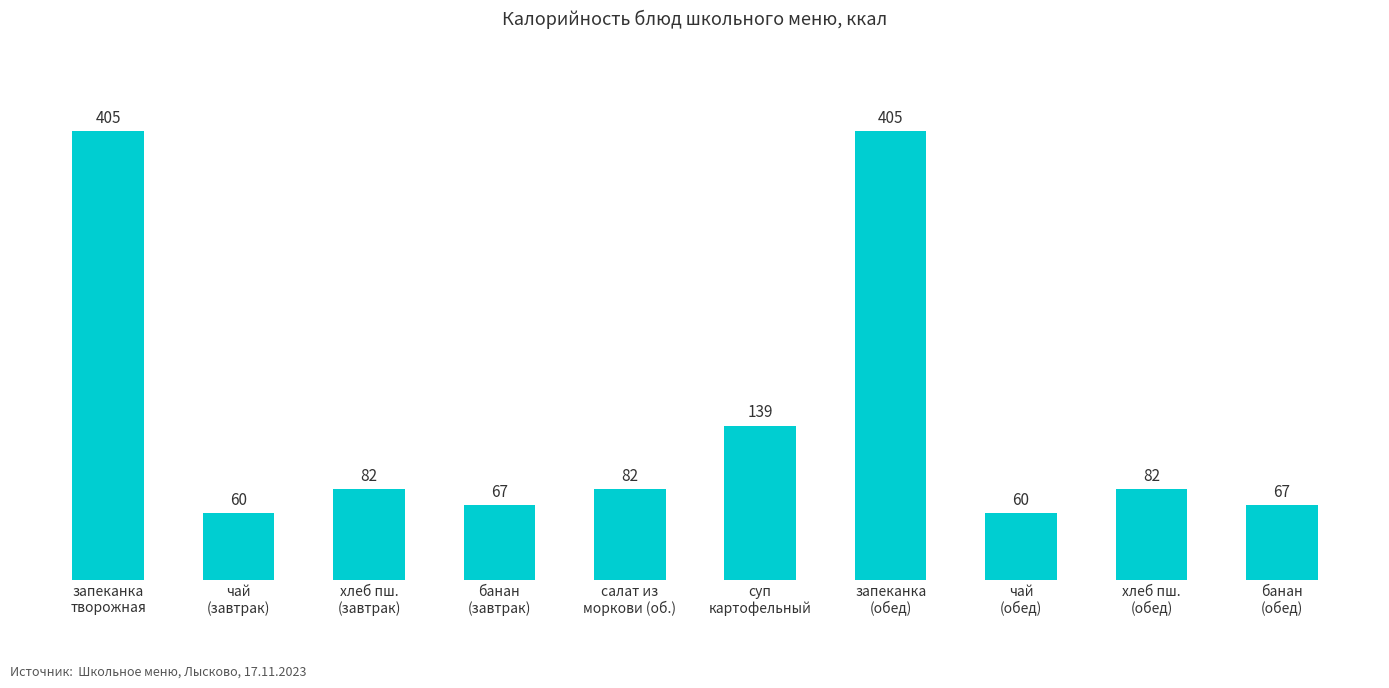

What is the smallest value displayed?

60